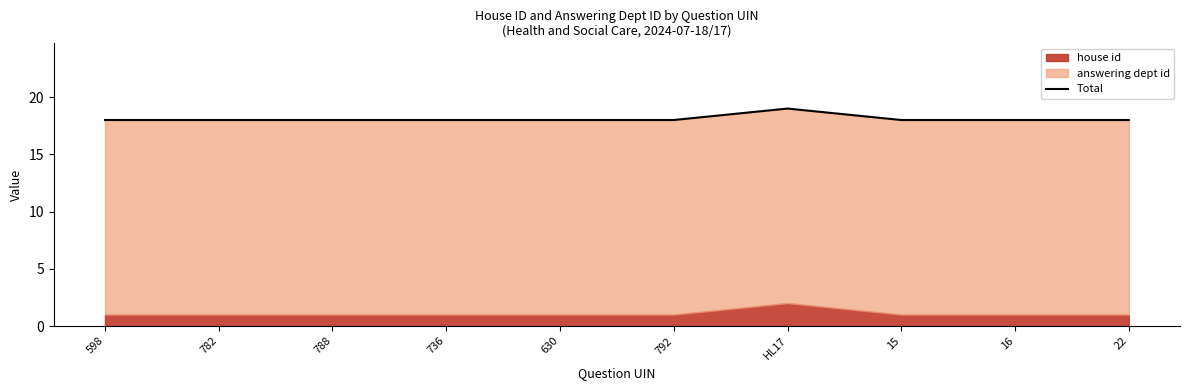

What is the value of the 10th point from the left?

18